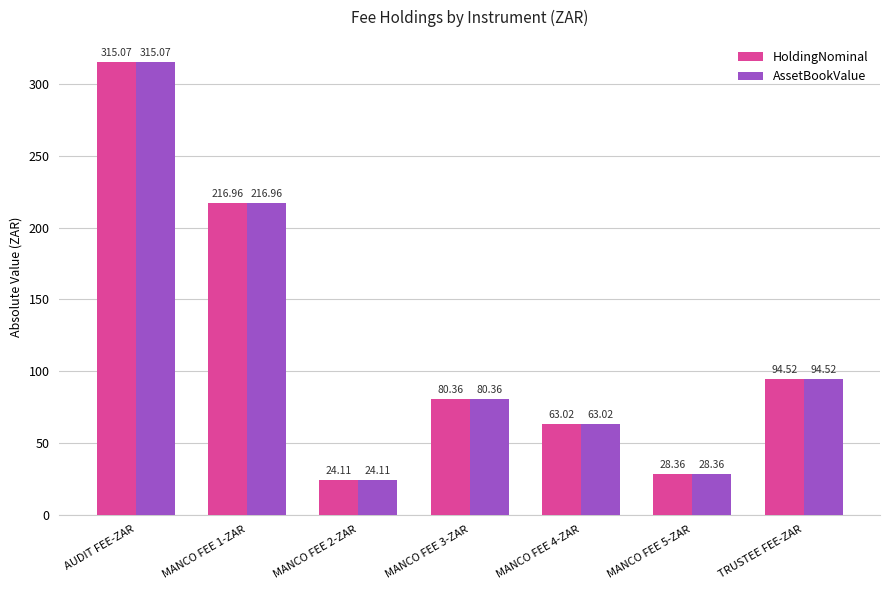

What are all the series names shown in the legend?

HoldingNominal, AssetBookValue